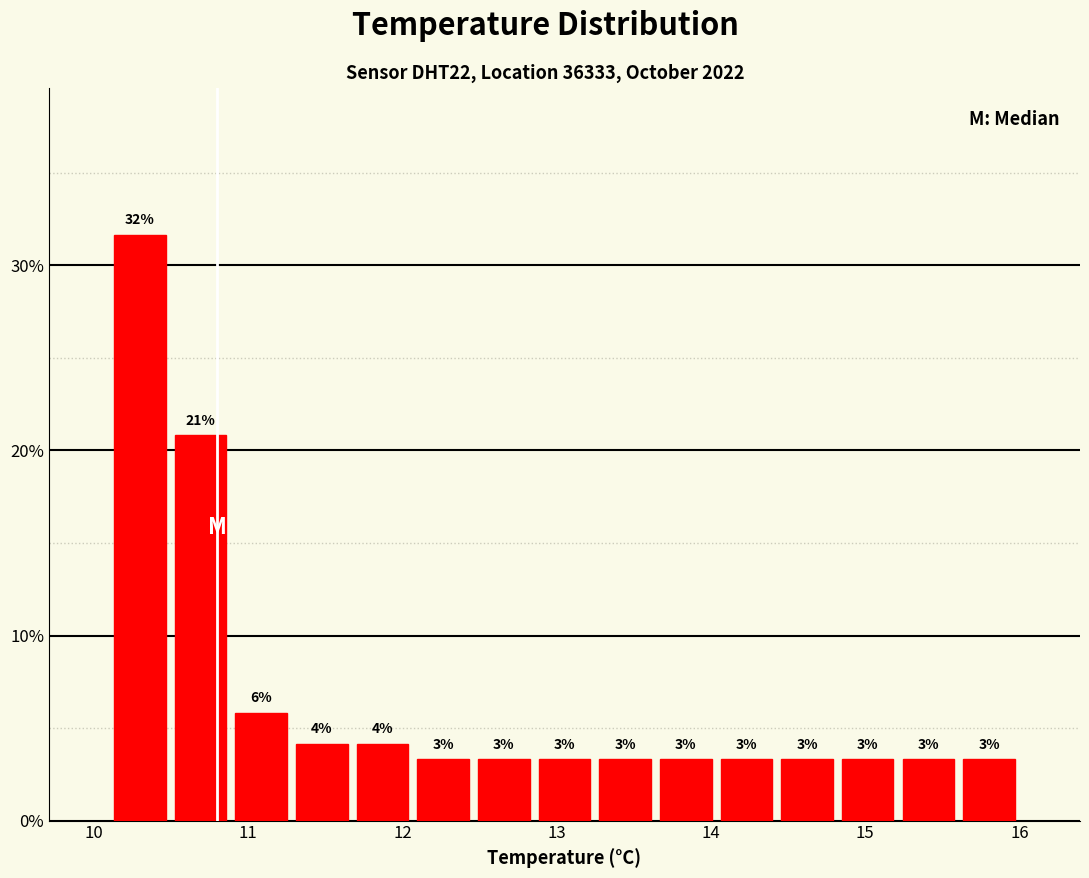

Around what value on the x-axis is the tallest bar? Give the approximate position of its centre, as read against the axis.

10.3